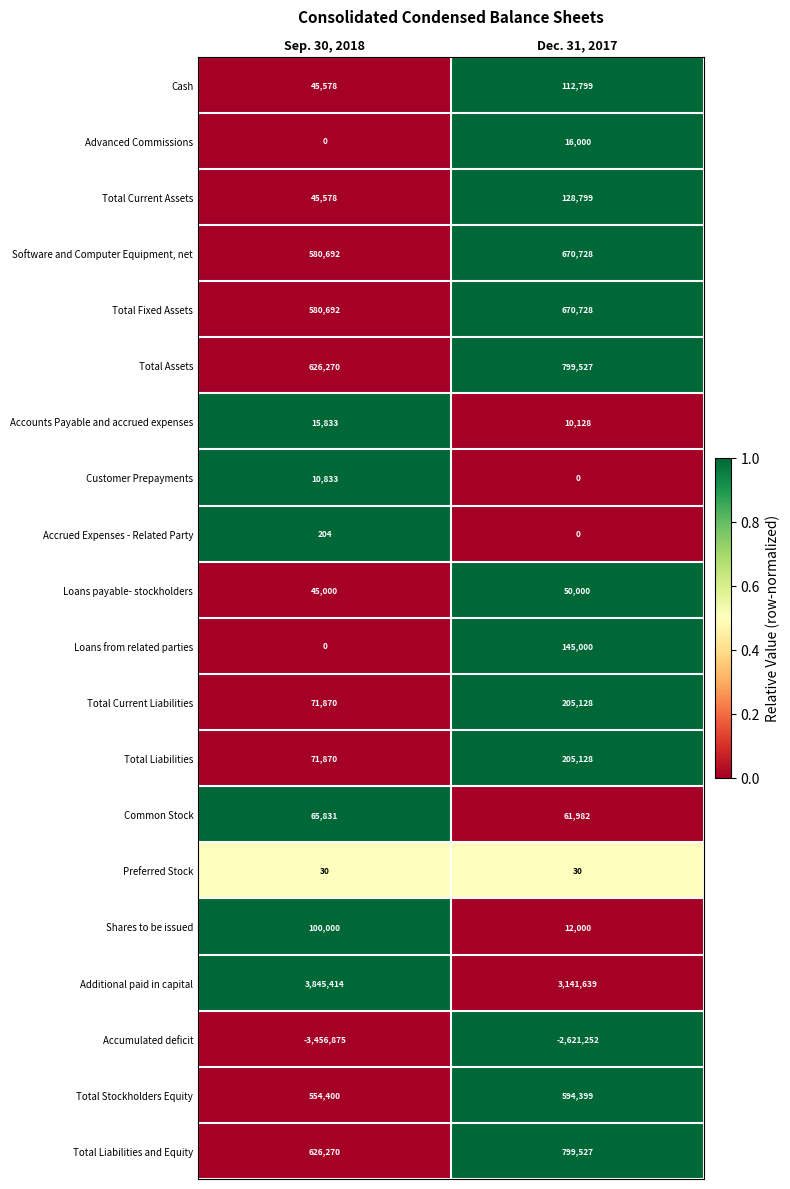

The value of Accrued Expenses - Related Party at Sep. 30, 2018 is 204. True or false?

True